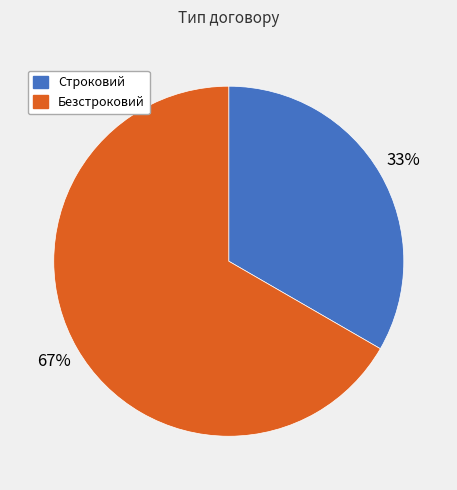

Rank the categories by value from highest to lowest.

Безстроковий, Строковий